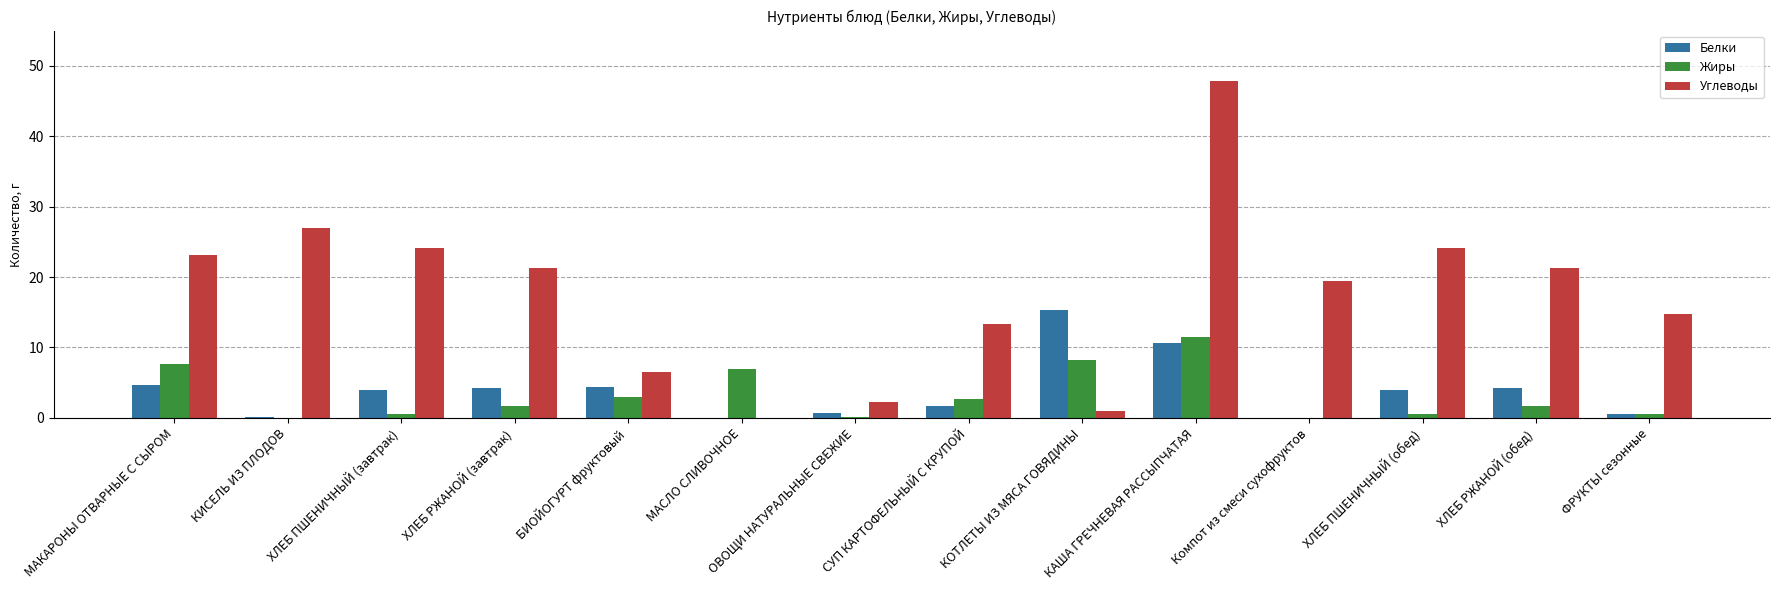

Is it true that Жиры equals 2.7 at СУП КАРТОФЕЛЬНЫЙ С КРУПОЙ?

True